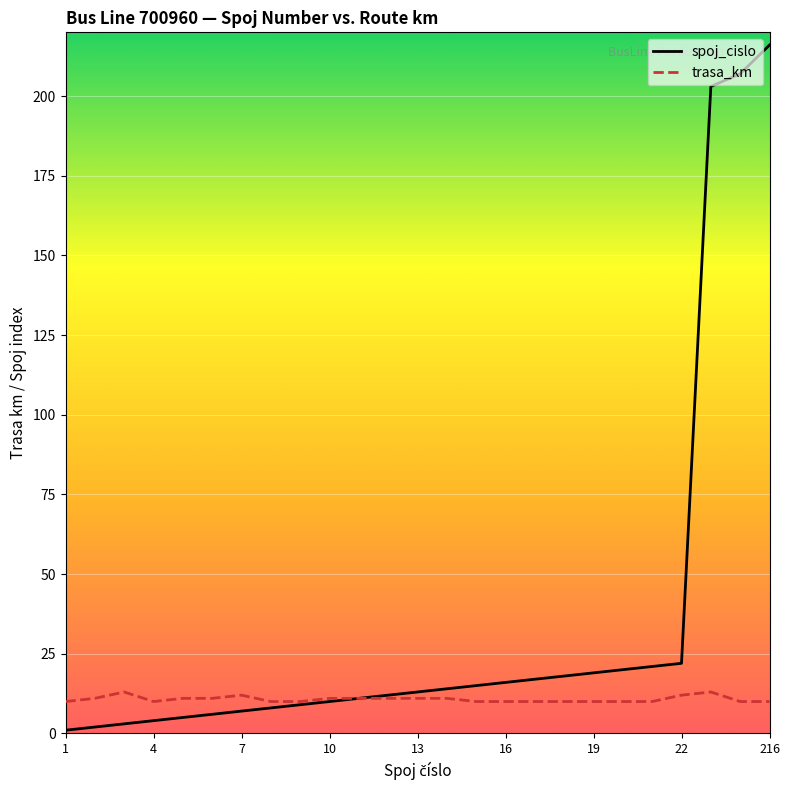

Reading right to left, list all the values displayed in this chart.

spoj_cislo: 216	207	203	22	21	20	19	18	17	16	15	14	13	12	11	10	9	8	7	6	5	4	3	2	1
trasa_km: 10	10	13	12	10	10	10	10	10	10	10	11	11	11	11	11	10	10	12	11	11	10	13	11	10